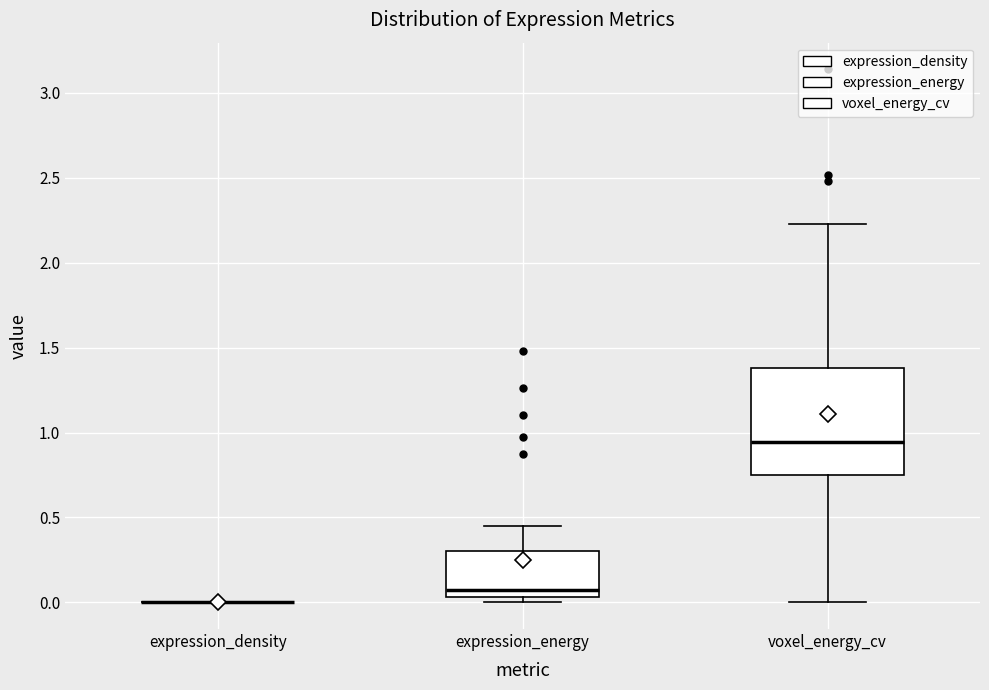

Where does the upper whisker of the box for voxel_energy_cv end on the y-axis? The values are not printed on the chart, so give them approximately, as read against the axis.

2.25